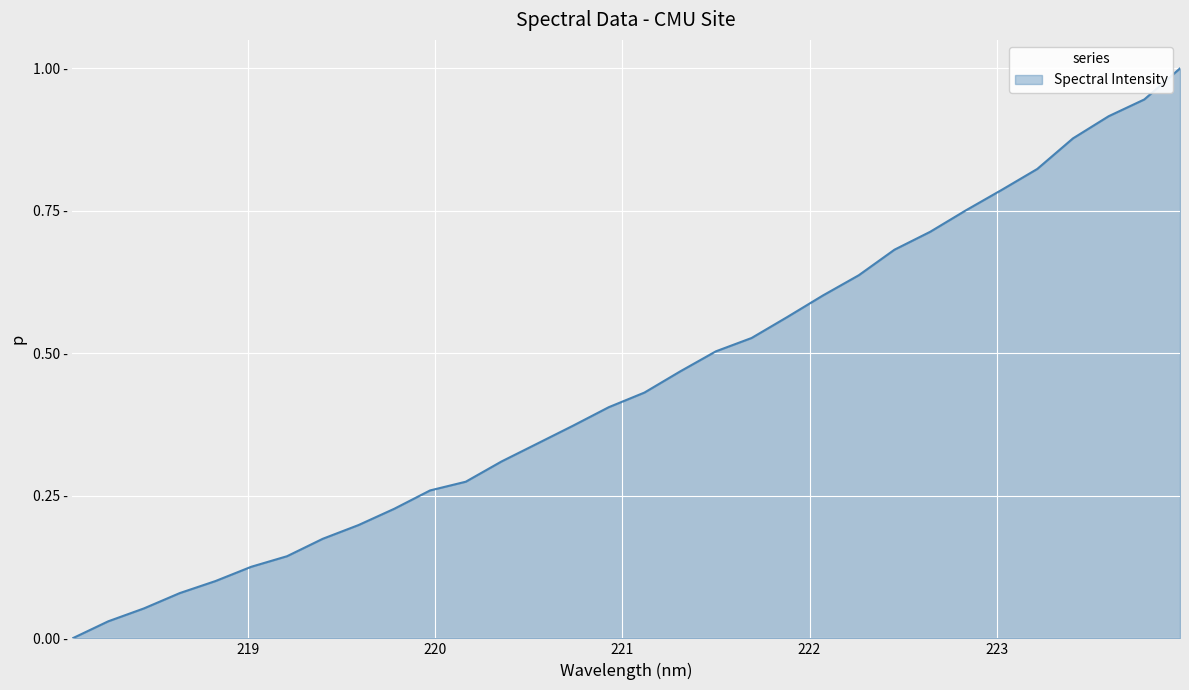

Reading right to left, list all the values displayed in this chart.

223.9802=1.0	223.7895=0.9	223.5987=0.9	223.408=0.9	223.2172=0.8	223.0264=0.8	222.8355=0.8	222.6447=0.7	222.4538=0.7	222.263=0.6	222.0721=0.6	221.8812=0.6	221.6902=0.5	221.4993=0.5	221.3083=0.5	221.1174=0.4	220.9264=0.4	220.7354=0.4	220.5444=0.3	220.3533=0.3	220.1623=0.3	219.9712=0.3	219.7801=0.2	219.589=0.2	219.3979=0.2	219.2067=0.1	219.0156=0.1	218.8244=0.1	218.6332=0.1	218.442=0.1	218.2508=0.0	218.0596=0.0